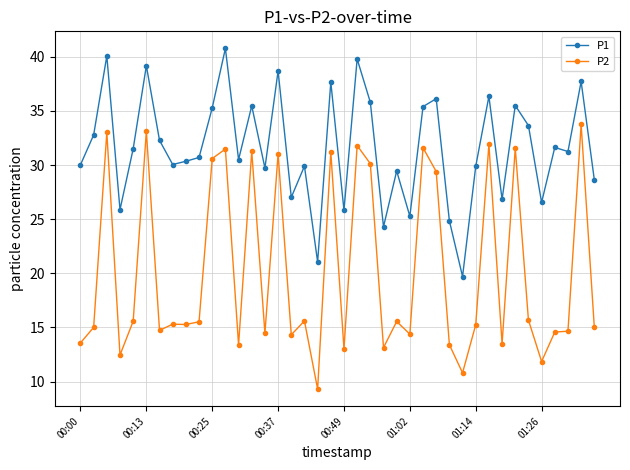

What is the value of the P2 point at the 6th from the left?

33.1